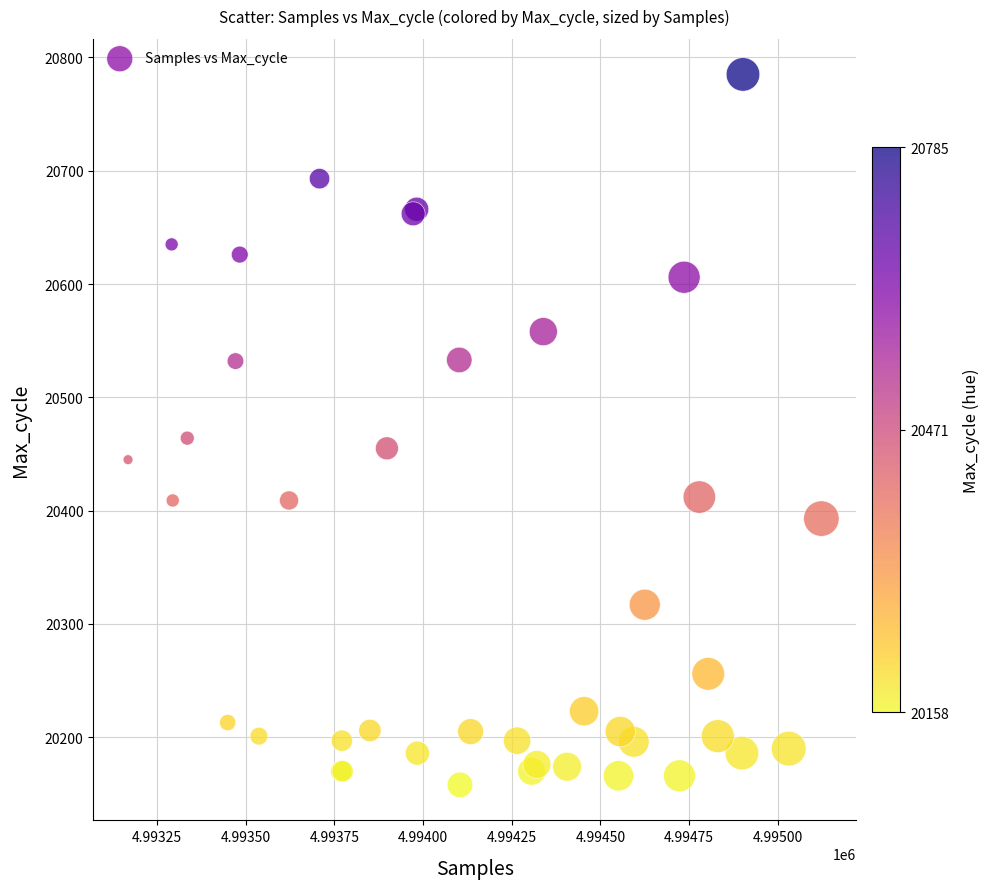

What Y value in the scatter plot is closest to 20471?

20464